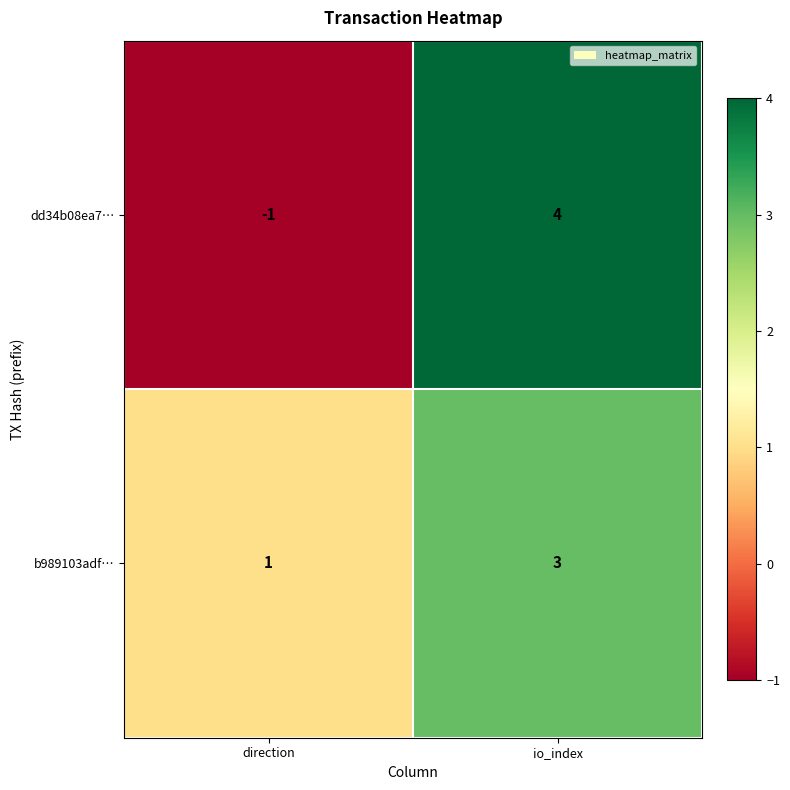

Which series has the largest total across all categories?

b989103adf…